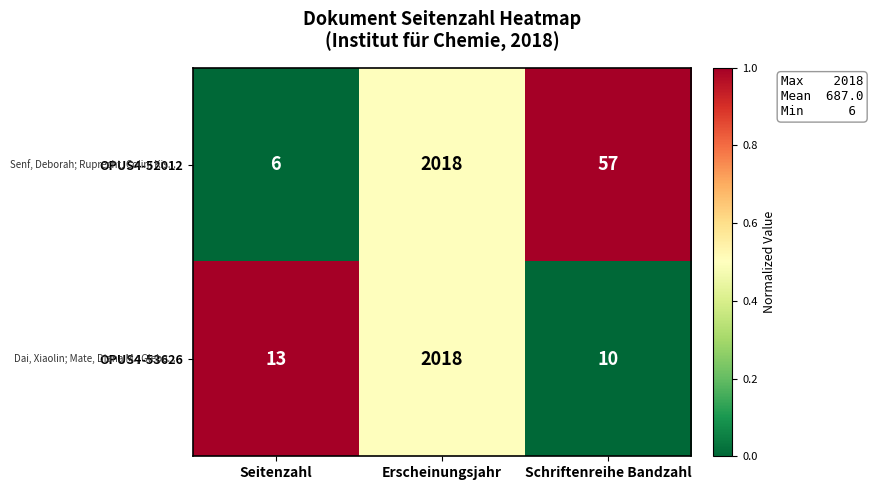

Which series has the largest range (max minus min)?

OPUS4-52012